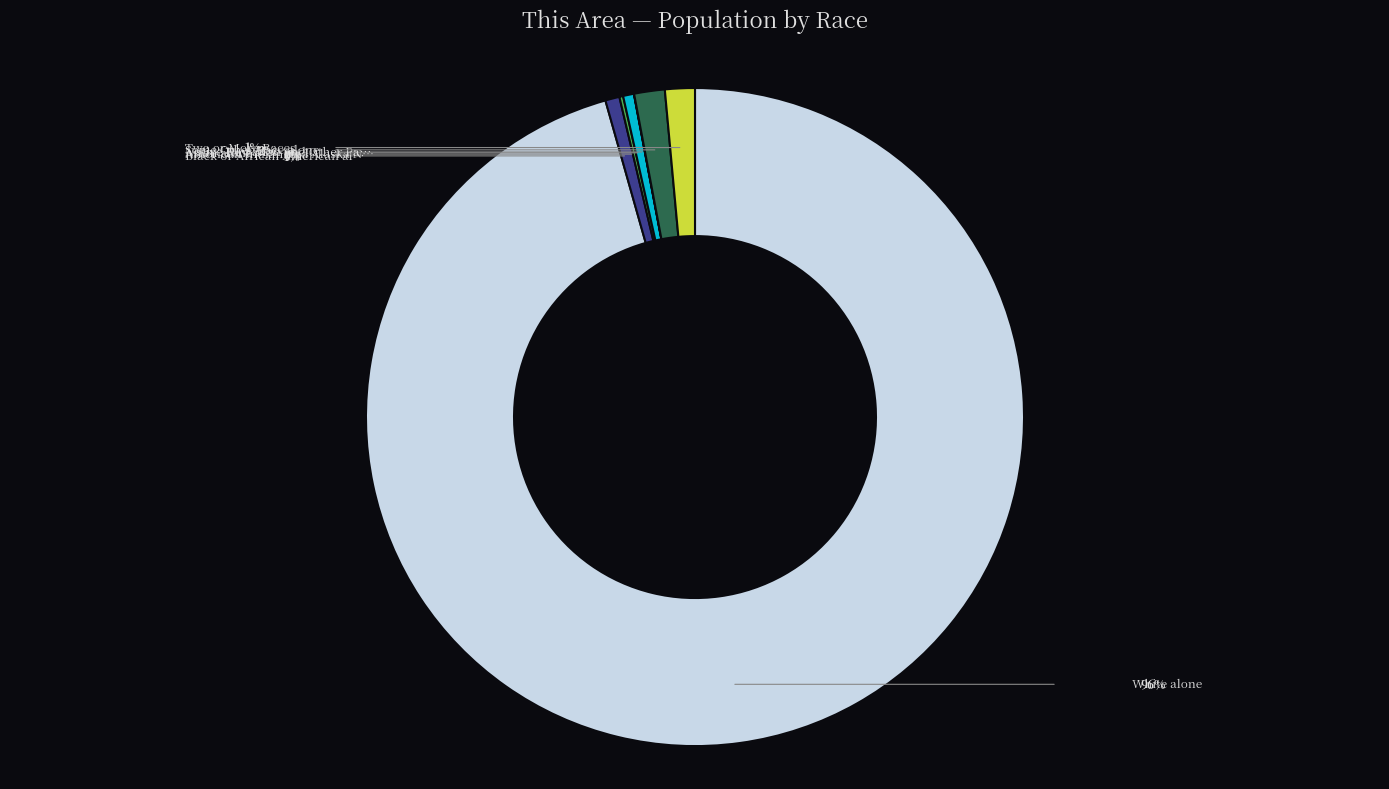

Is there a majority slice in this chart?

Yes